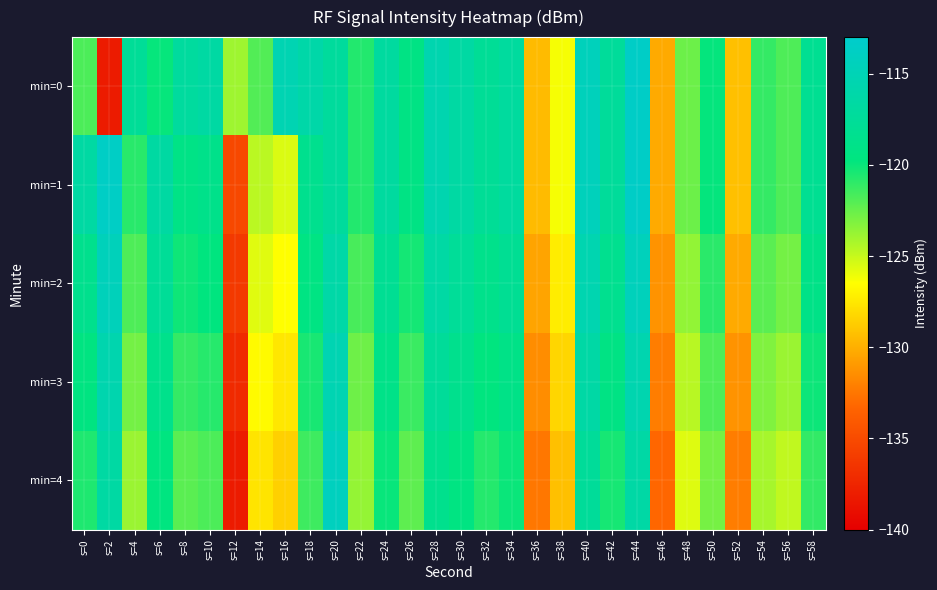

At which category does the chart reach its minimum across all series?

s=2